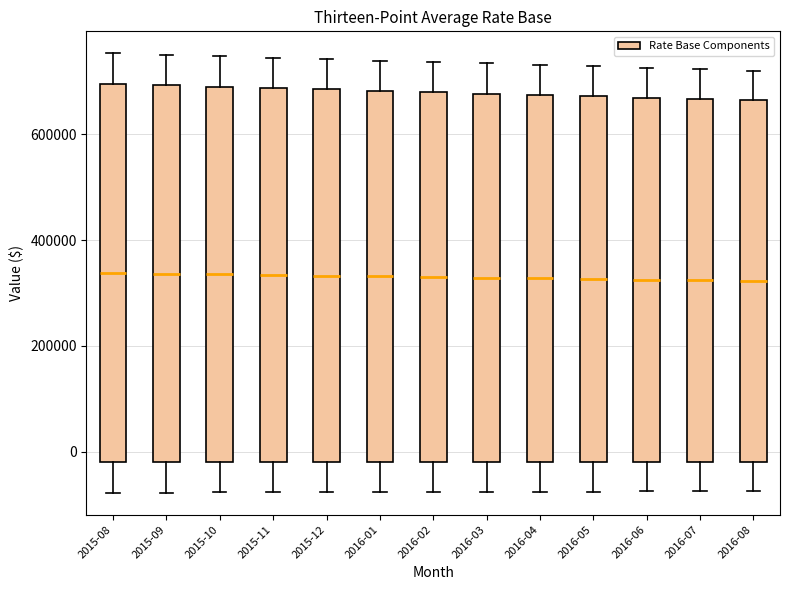

Where is the lower edge of the box for 2016-01 on the y-axis? The values are not printed on the chart, so give them approximately, as read against the axis.

-20000